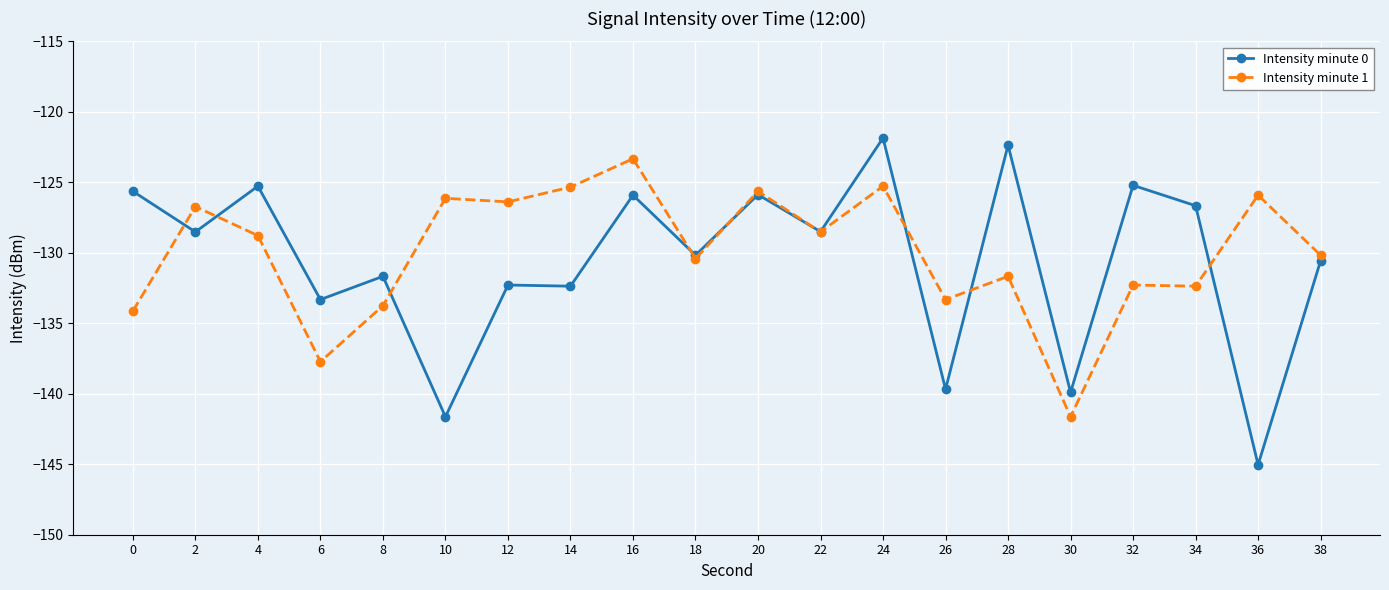

Count the number of data series in this chart.

2